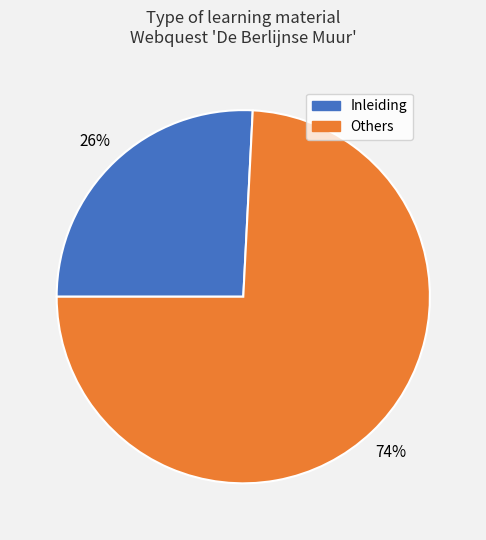

Is there a majority slice in this chart?

Yes